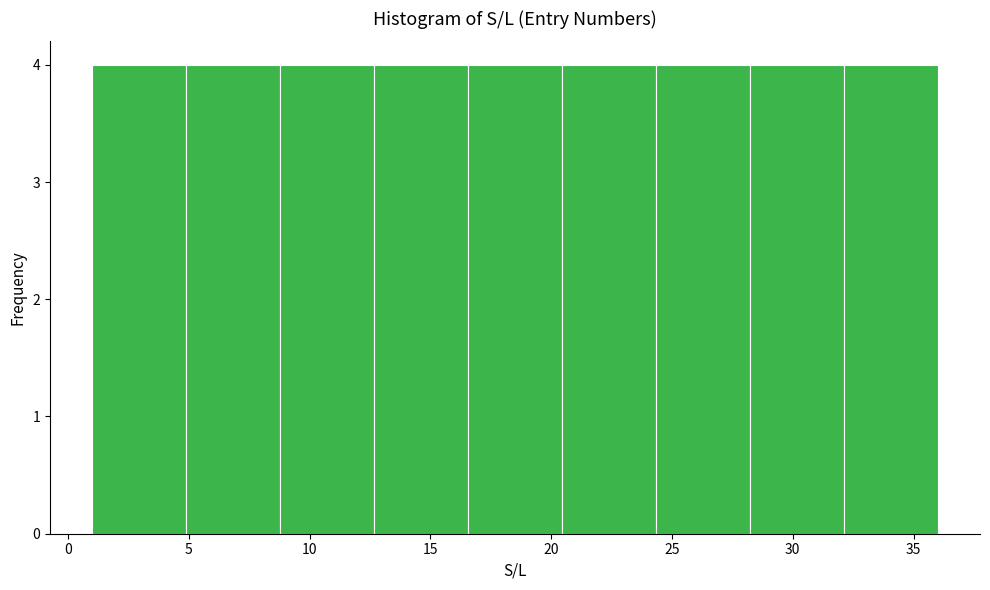

How tall is the bar that spans 5.0 to 9.0 on the x-axis? Neither the bar edges nor the heights are printed on the chart, so give them approximately, as read against the axes.

4